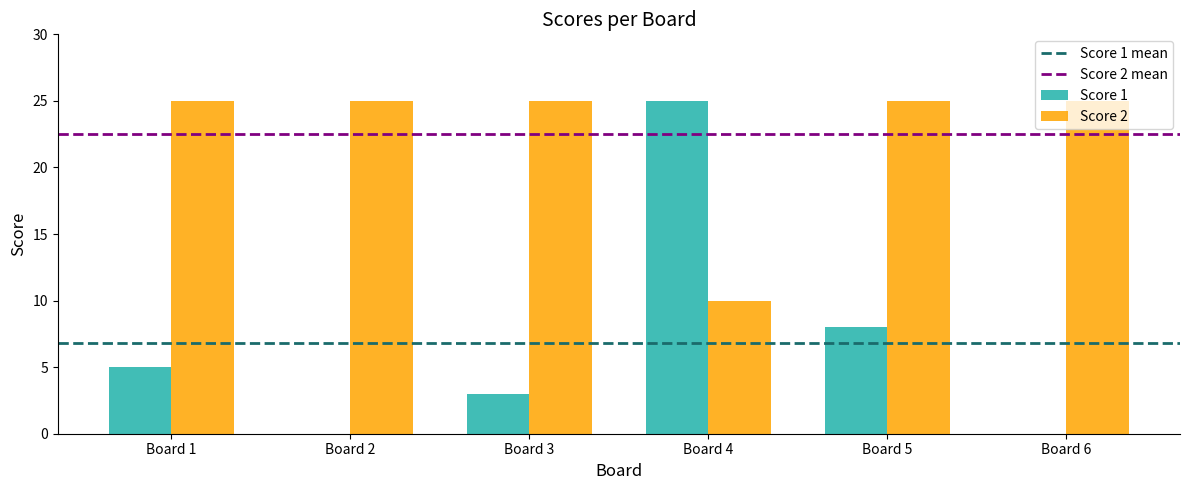

What value does the Score 2 series have at Board 2, to the nearest 5?

25